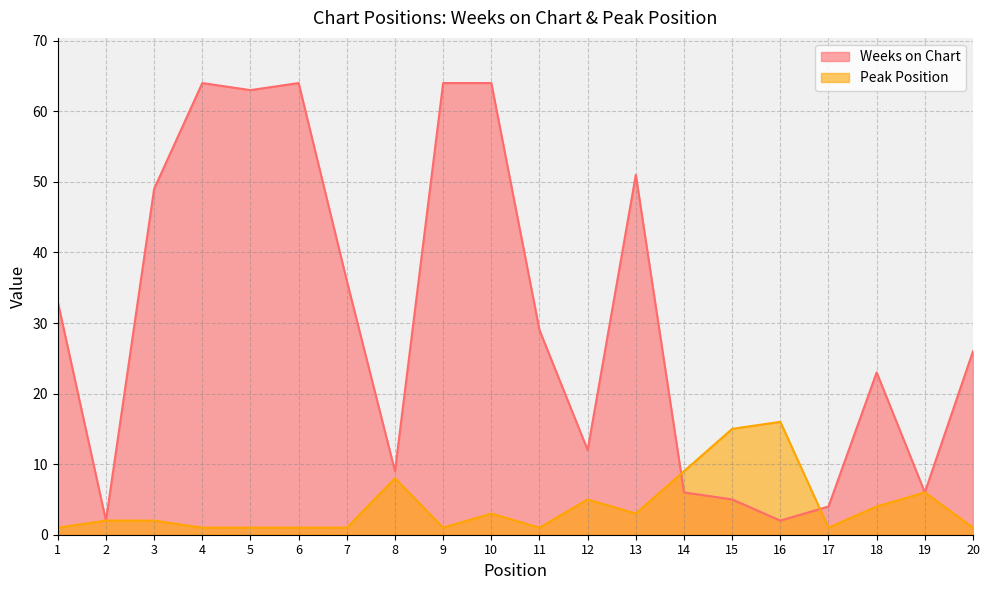

Reading right to left, what are all the values shown in this chart?

Weeks on Chart: 20=26	19=6	18=23	17=4	16=2	15=5	14=6	13=51	12=12	11=29	10=64	9=64	8=9	7=36	6=64	5=63	4=64	3=49	2=2	1=33
Peak Position: 20=1	19=6	18=4	17=1	16=16	15=15	14=9	13=3	12=5	11=1	10=3	9=1	8=8	7=1	6=1	5=1	4=1	3=2	2=2	1=1